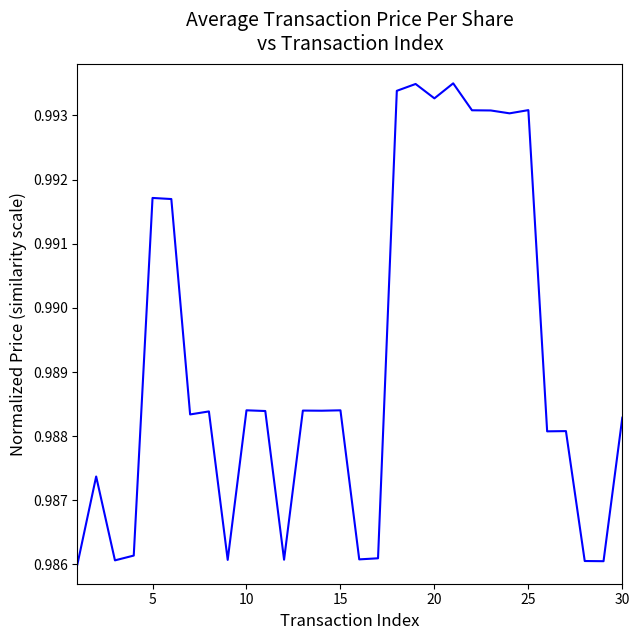

What is the average value?

1.0